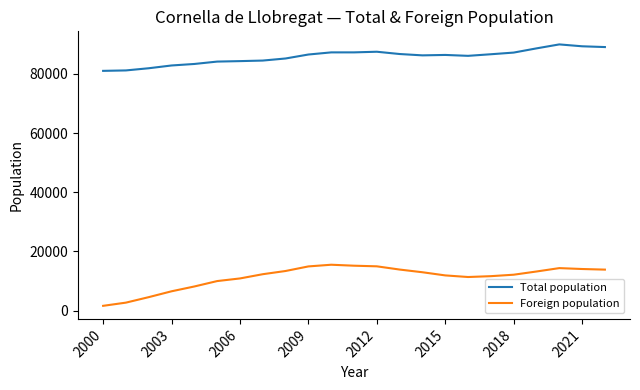

What is the difference between the maximum and minimum values in the Foreign population series?

13885